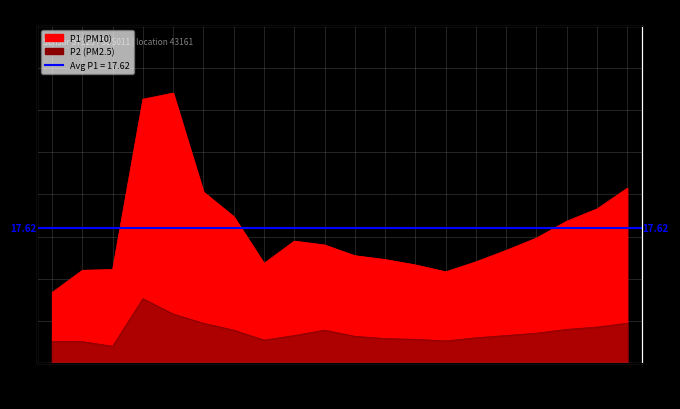

The value of P1 at 03:10 is 11.9. True or false?

True